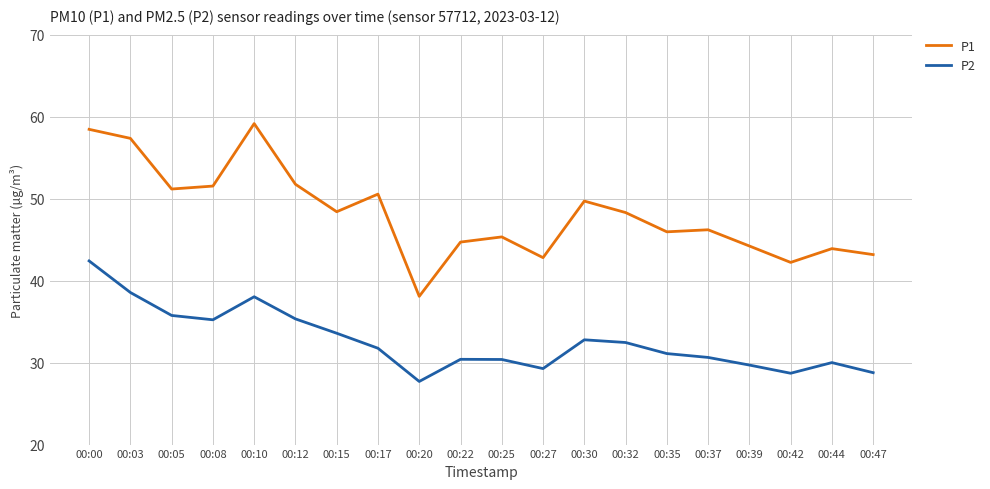

What is the difference between the maximum and minimum values in the P1 series?

21.1